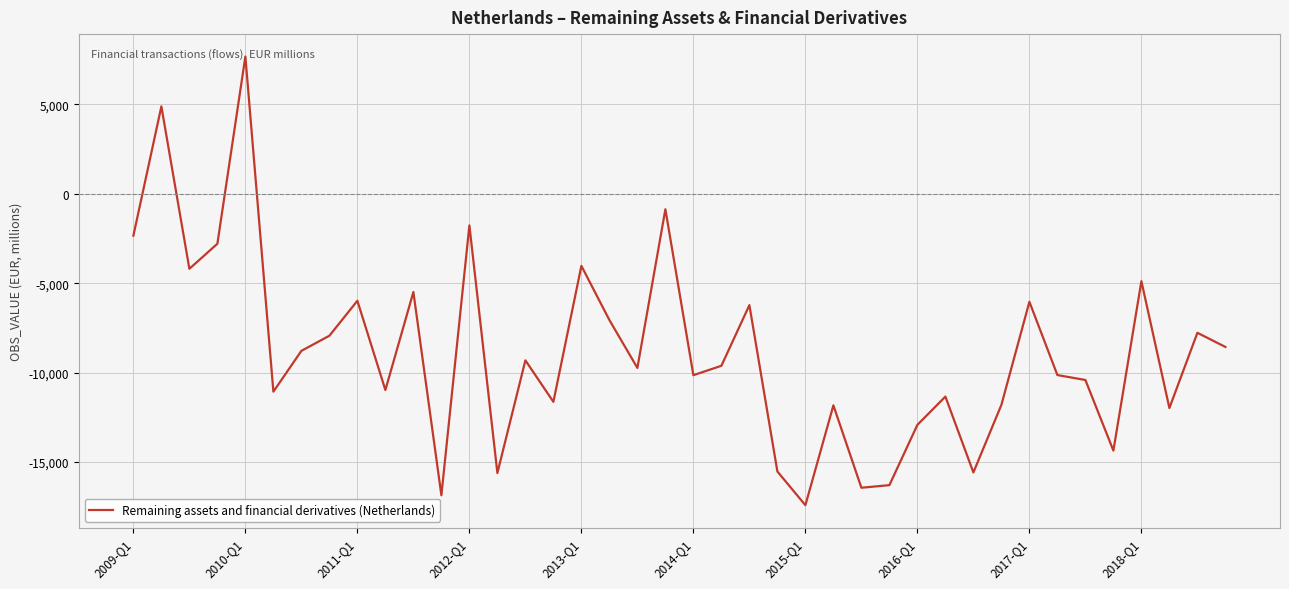

What is the difference between the maximum and minimum values?

25072